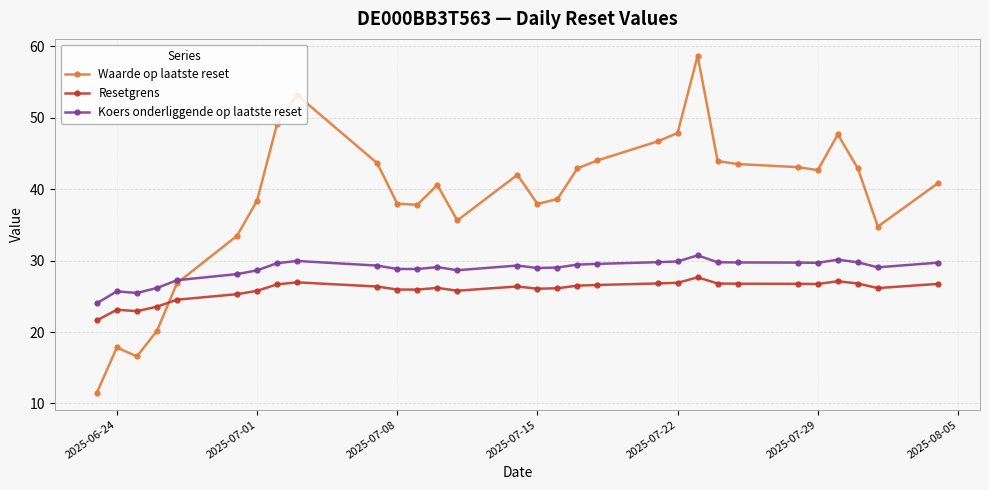

What is the minimum value for Koers onderliggende op laatste reset?

24.0